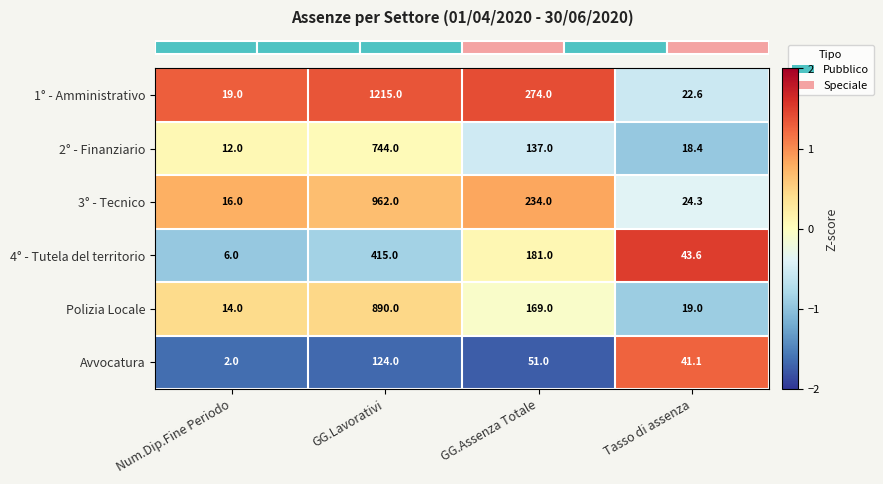

Which series has the widest spread of values?

1° - Amministrativo